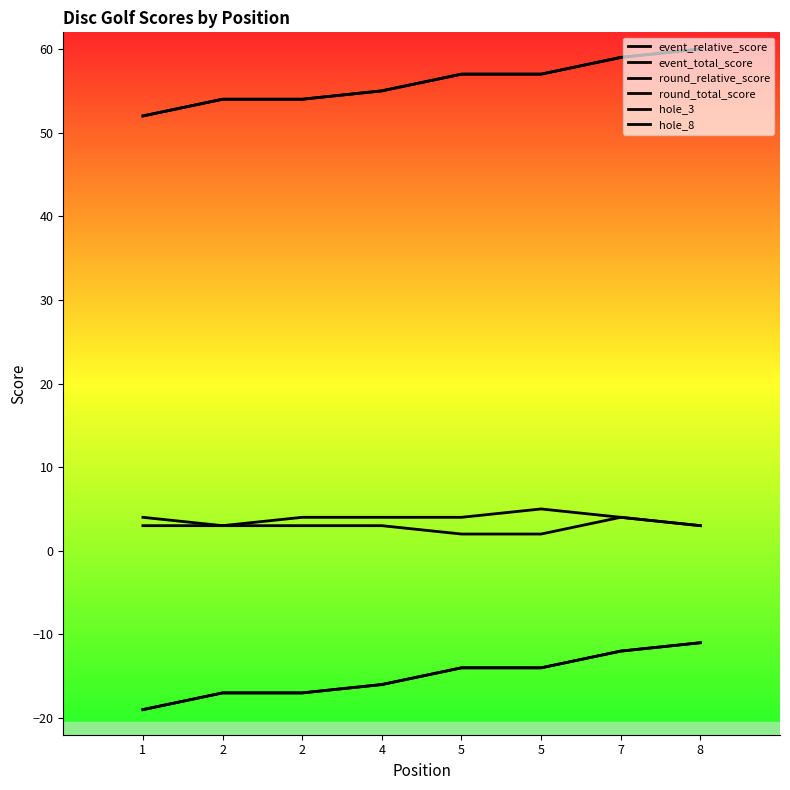

What is the average value of the round_total_score series?

56